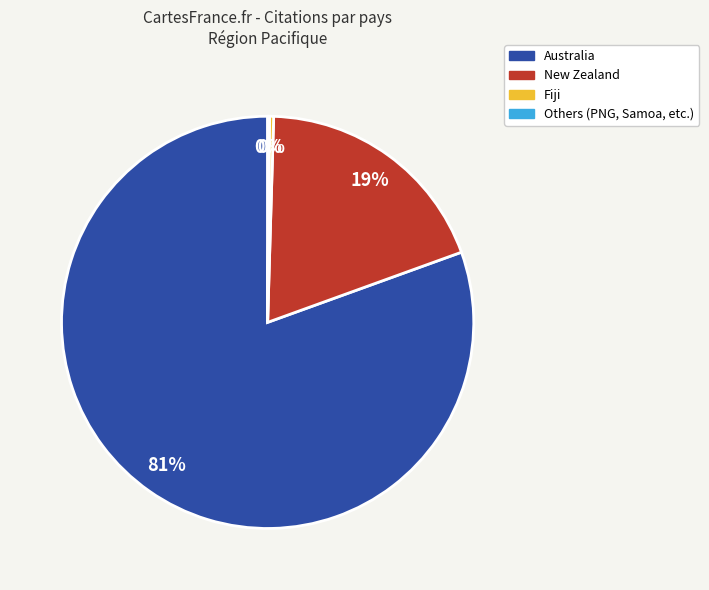

Is there any slice that represents more than half of the pie?

Yes